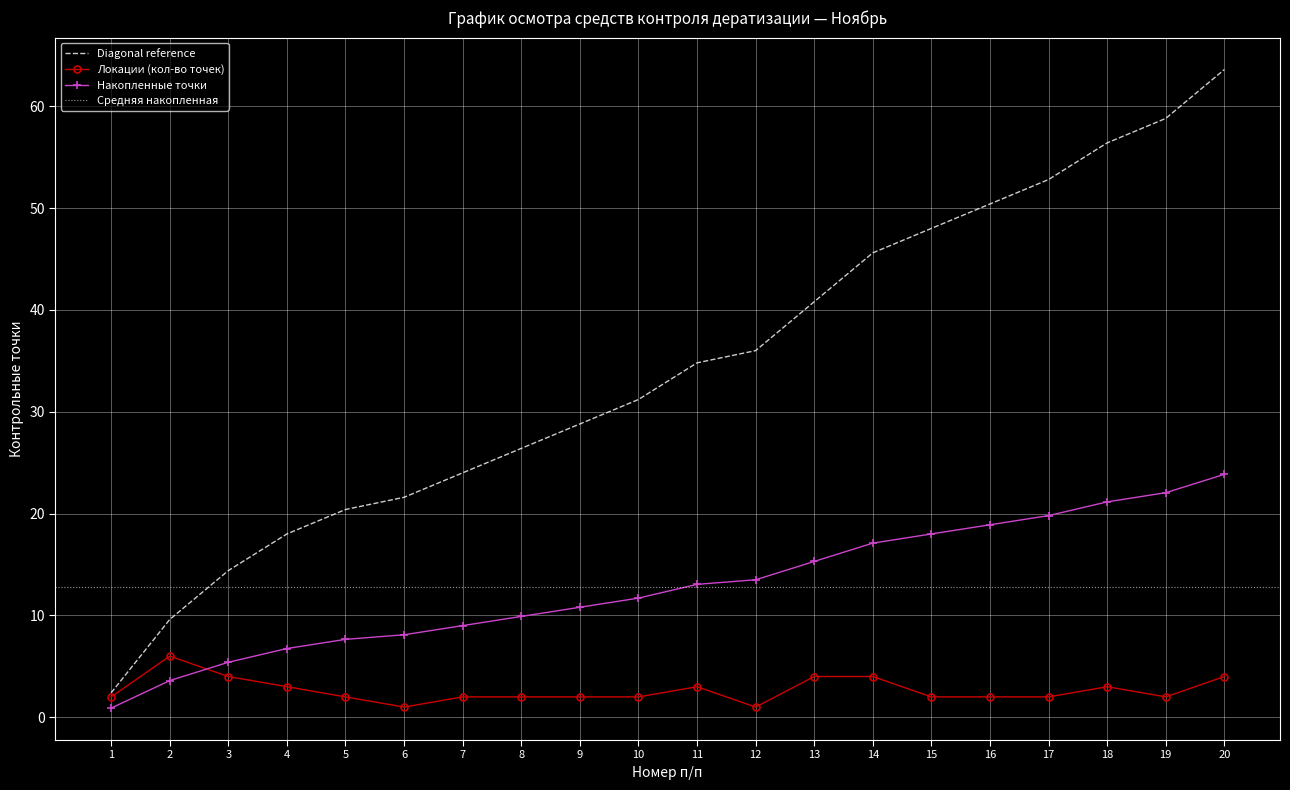

The value of Diagonal reference at 13 is 40.8. True or false?

True